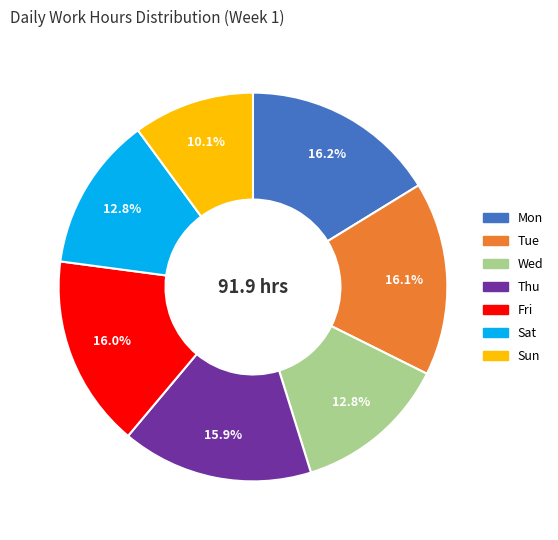

To the nearest percent, what portion does Wed represent?

13%